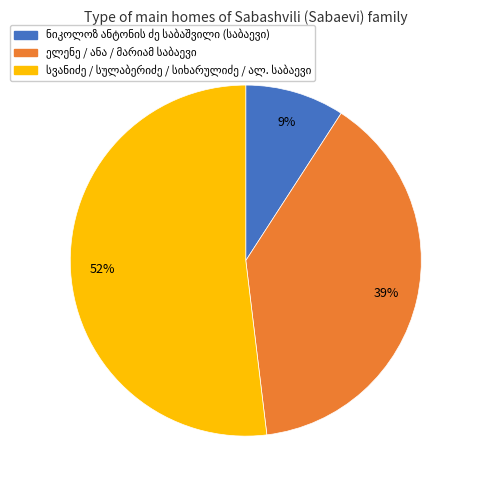

Is there a majority slice in this chart?

Yes